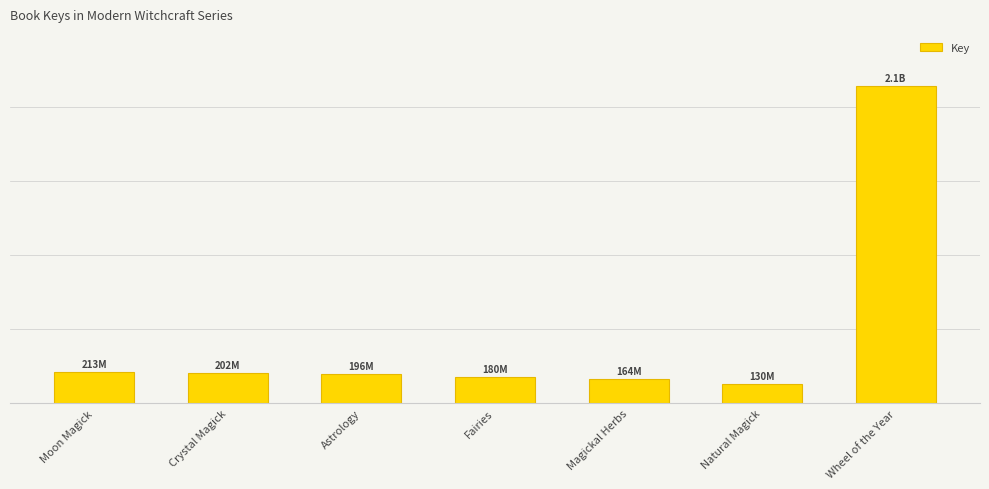

Are the bars horizontal?

No